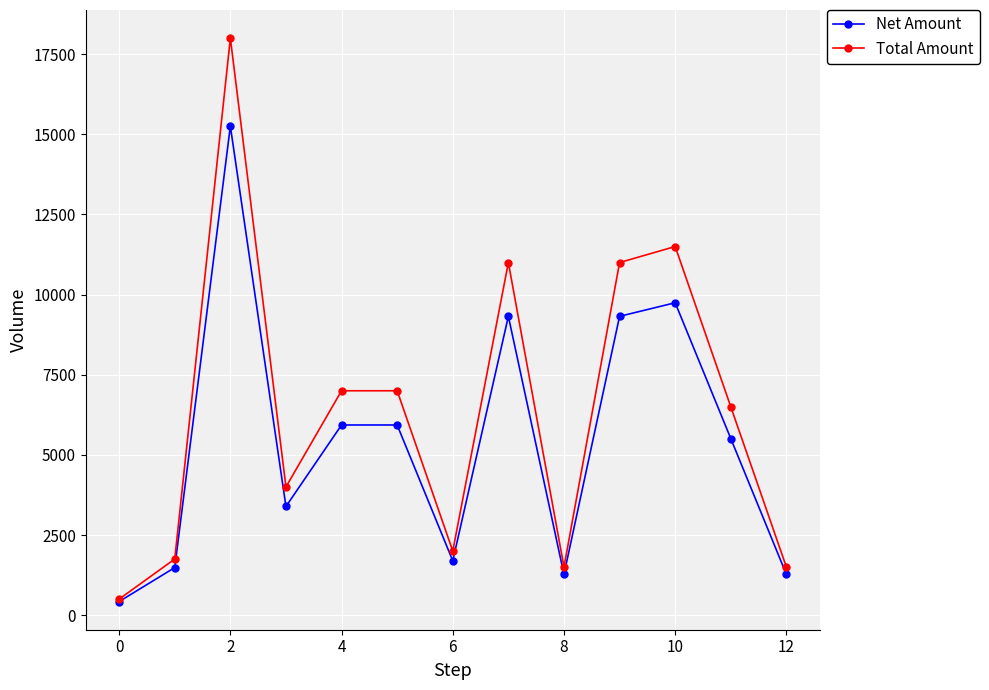

What is the greatest value displayed?

18000.0